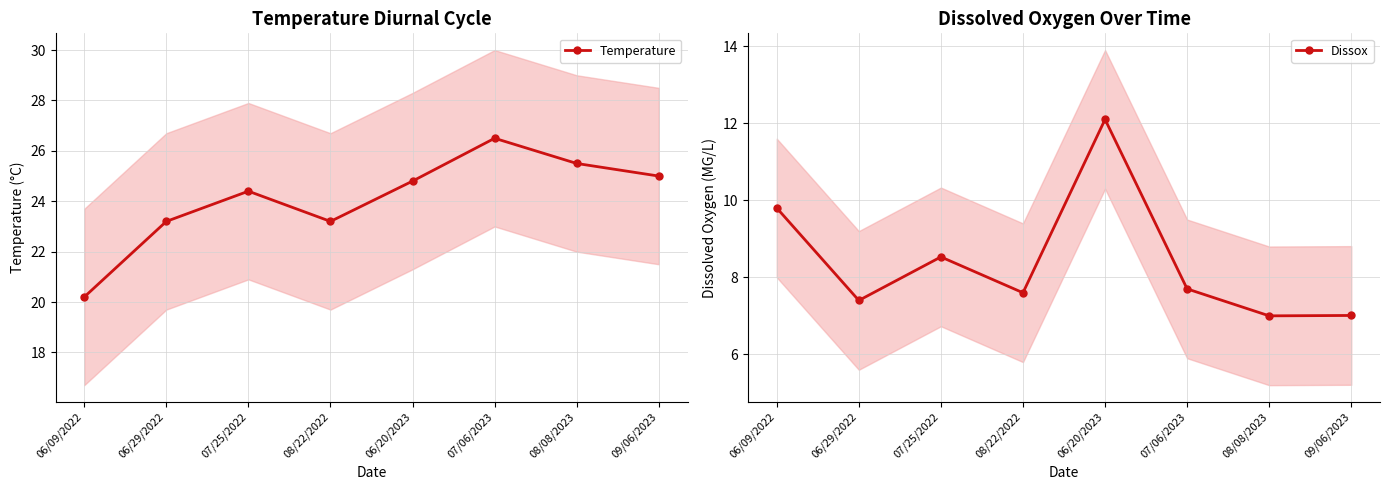

The value of Dissox at 06/29/2022 is 7.4. True or false?

True